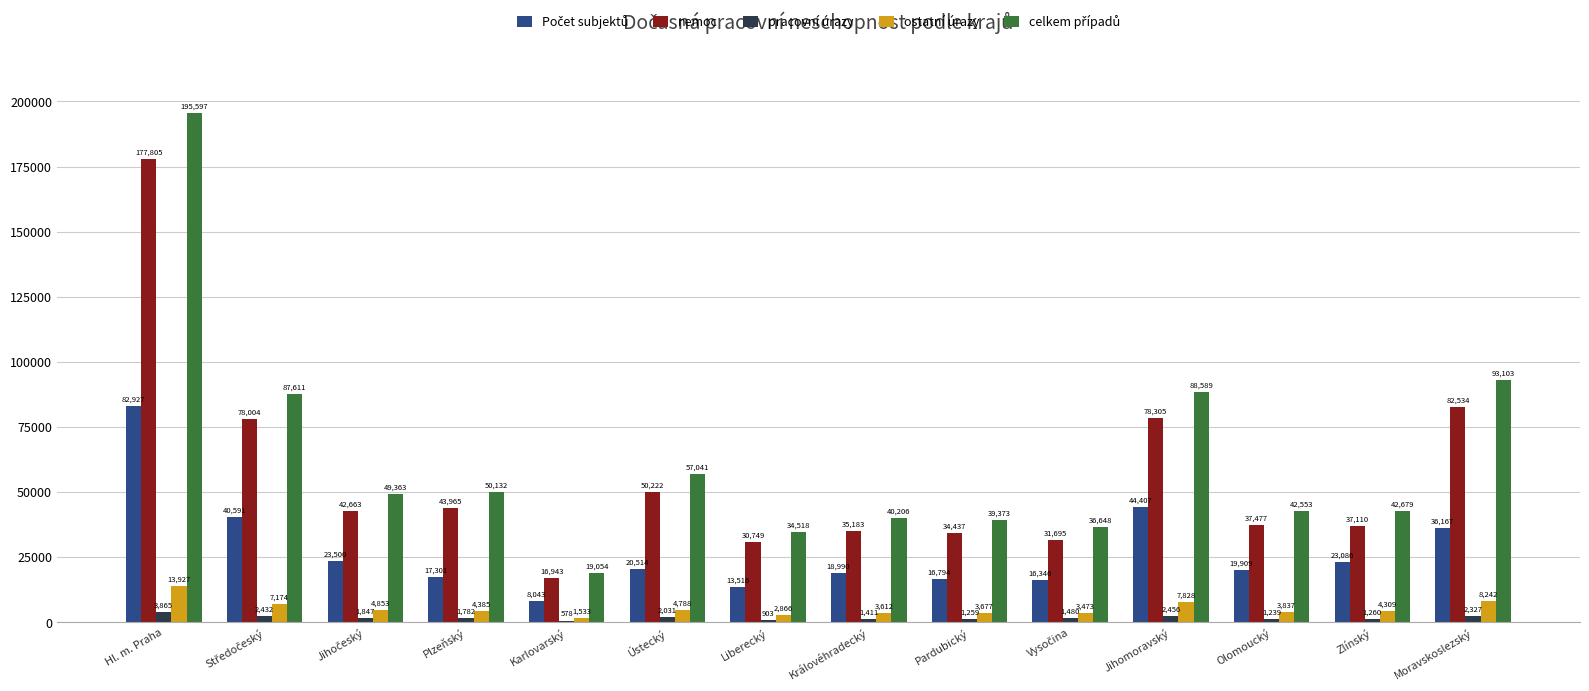

Which category has the highest value in the nemoc series?

Hl. m. Praha